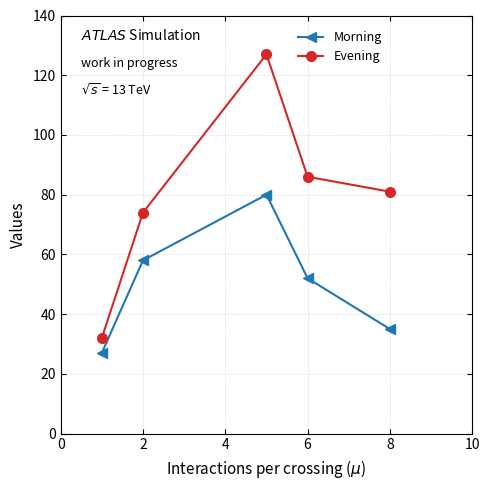

What is the value of the Morning point at the 1st from the left?

27